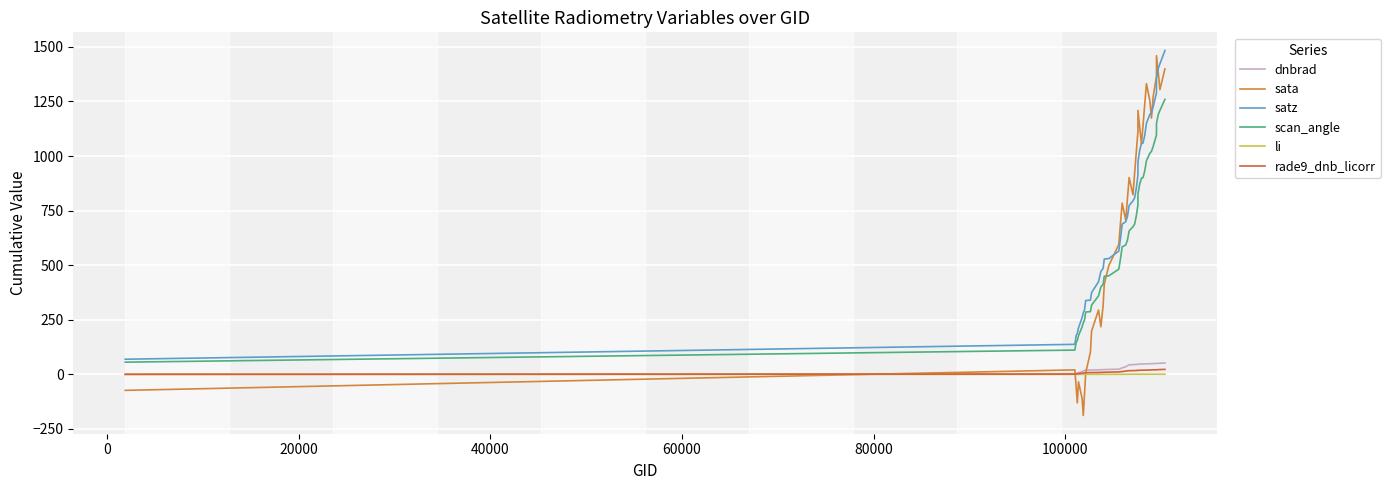

How many interior local valleys does the sata series have?

8